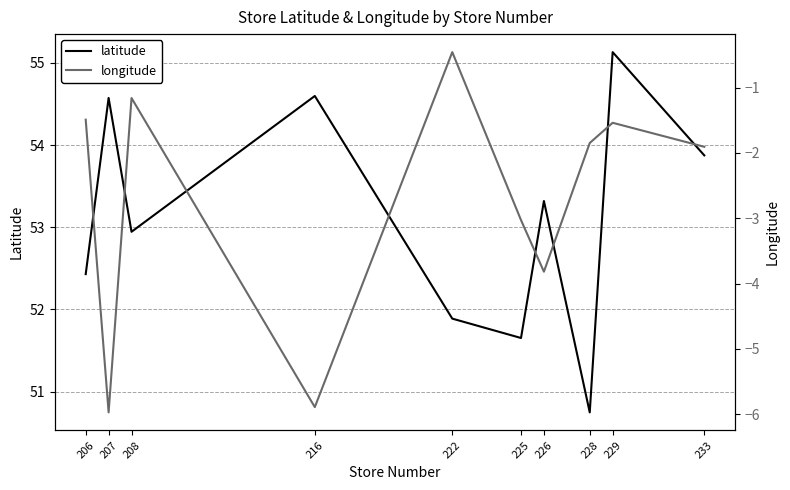

Where does the latitude series first go above 53?

207